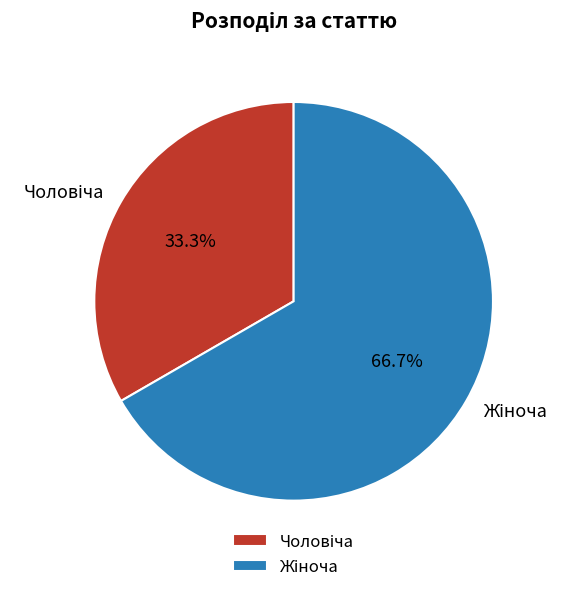

Count the number of slices in the pie.

2